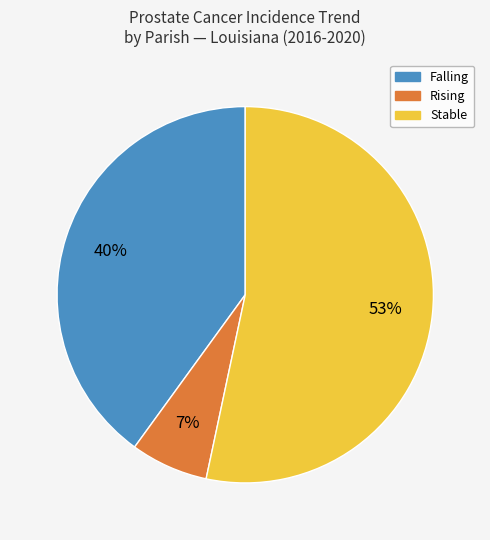

Is there any slice that represents more than half of the pie?

Yes